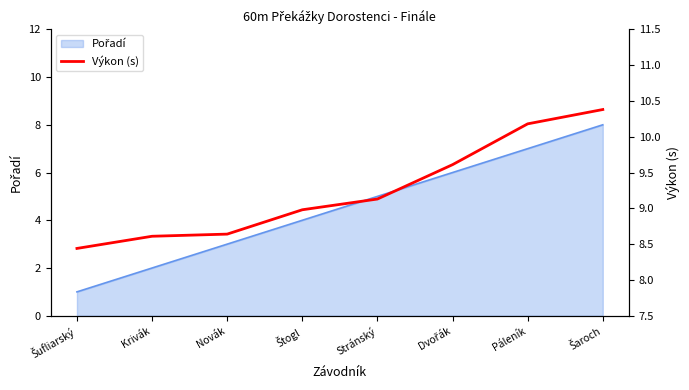

Rank the categories by value from lowest to highest.

Šufliarský, Krivák, Novák, Štogl, Stránský, Dvořák, Páleník, Šaroch